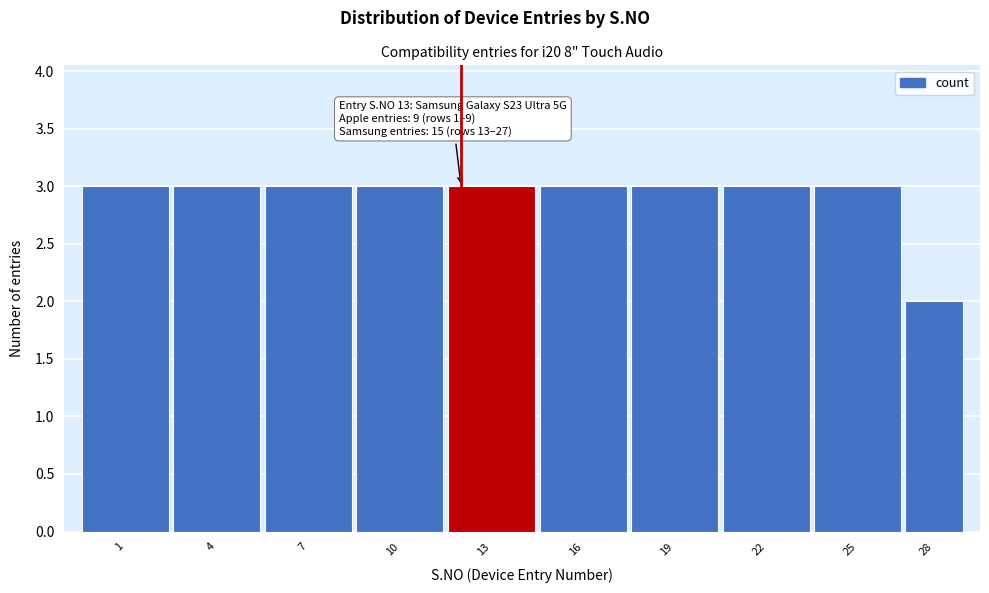

Reading right to left, list all the values displayed in this chart.

28=2	25=3	22=3	19=3	16=3	13=3	10=3	7=3	4=3	1=3